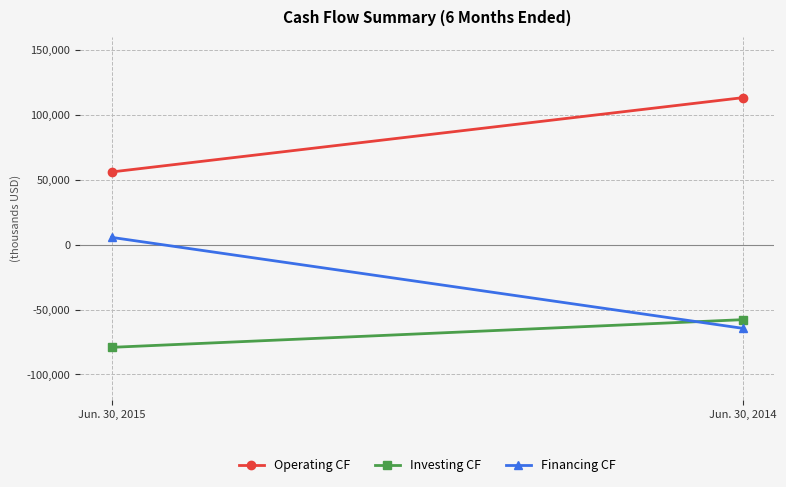

How many lines are shown in the chart?

3